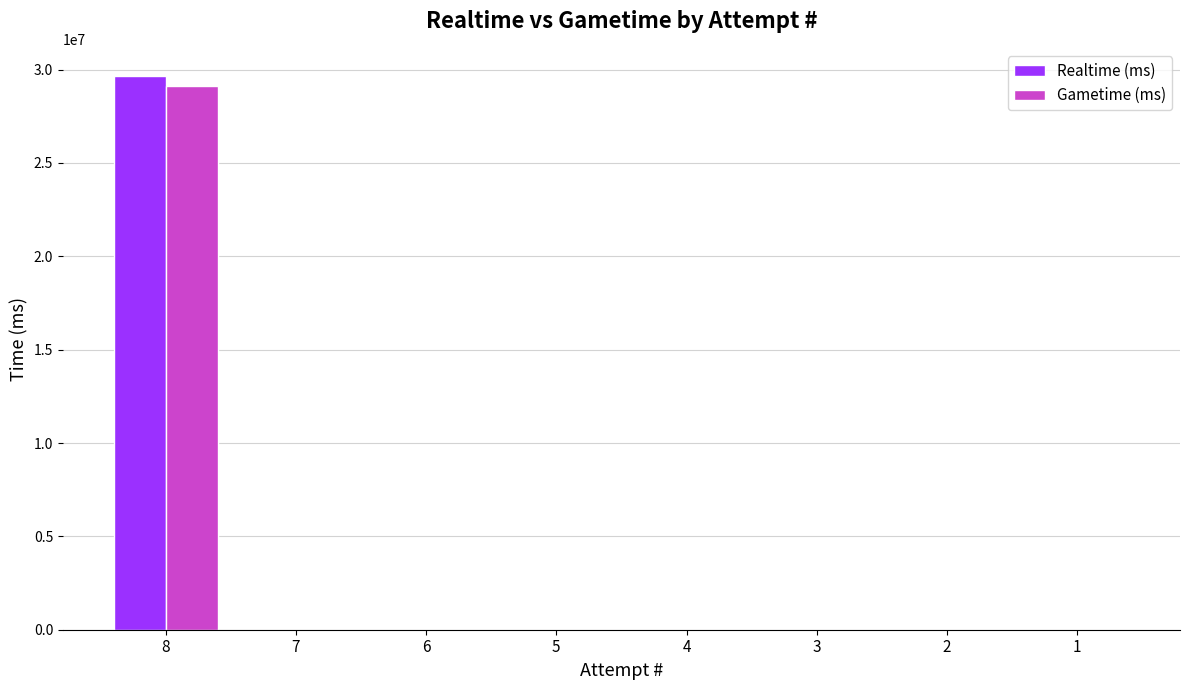

The Gametime (ms) series shows 0 at 6. True or false?

True